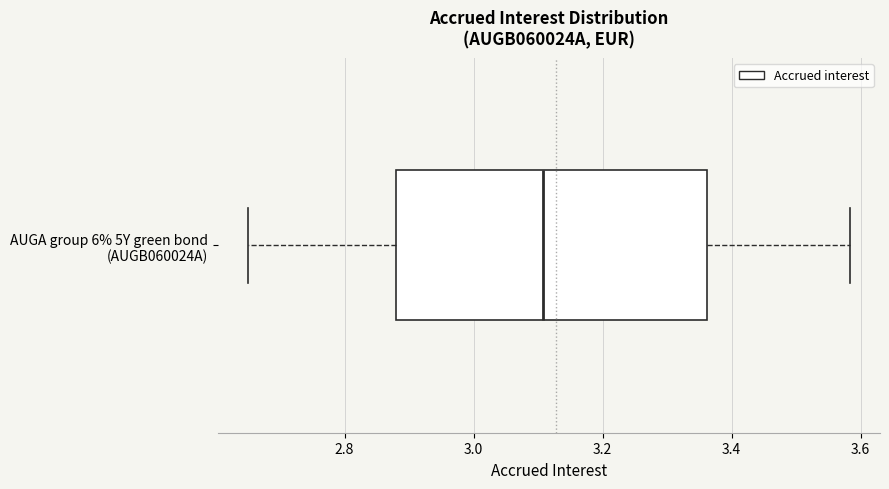

Read this box plot against the x-axis: the position of the median line, the range covered by the box, and the ends of both whiskers. The values are not printed on the chart, so give them approximately, as read against the axis.

median 3.10, box 2.88 to 3.36, whiskers 2.66 to 3.58